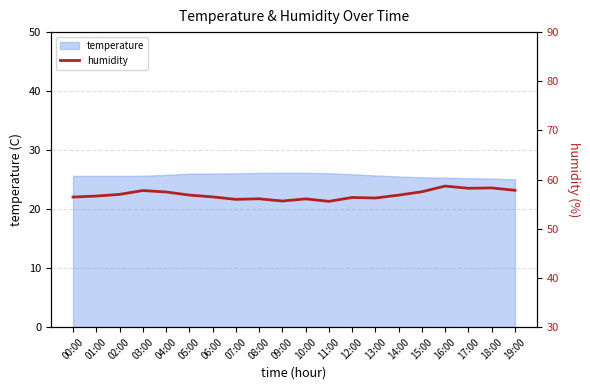

True or false: the data shows 38.4 at 07:00.

False